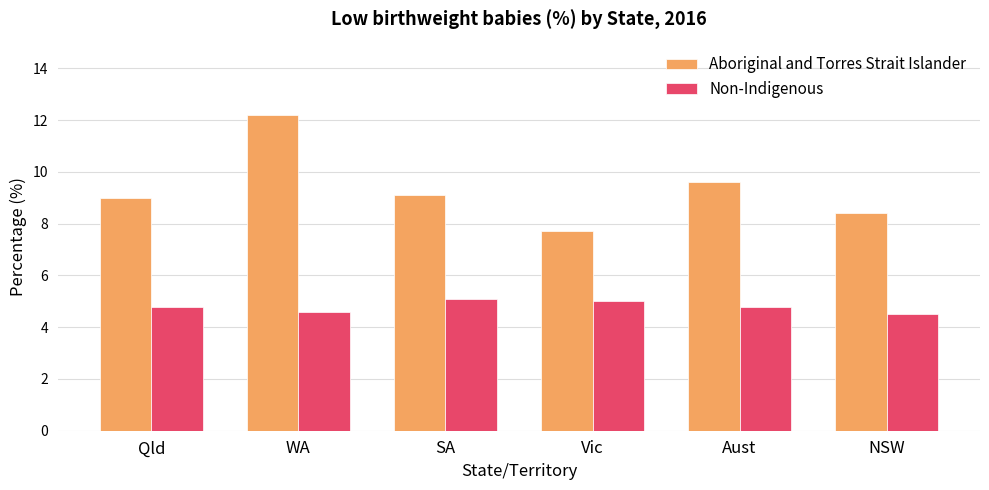

Read the Non-Indigenous value at Qld.

4.8